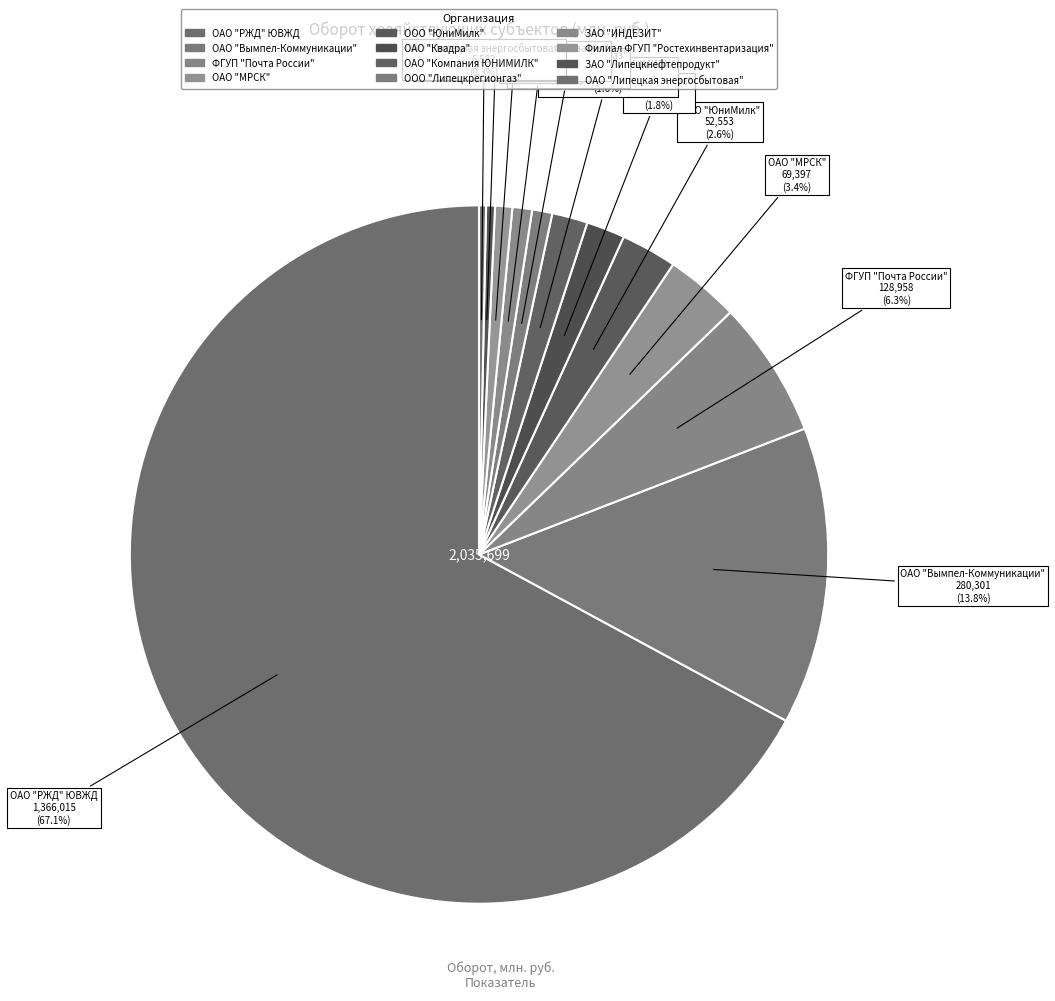

What is the largest slice in the pie chart?

ОАО "РЖД" ЮВЖД